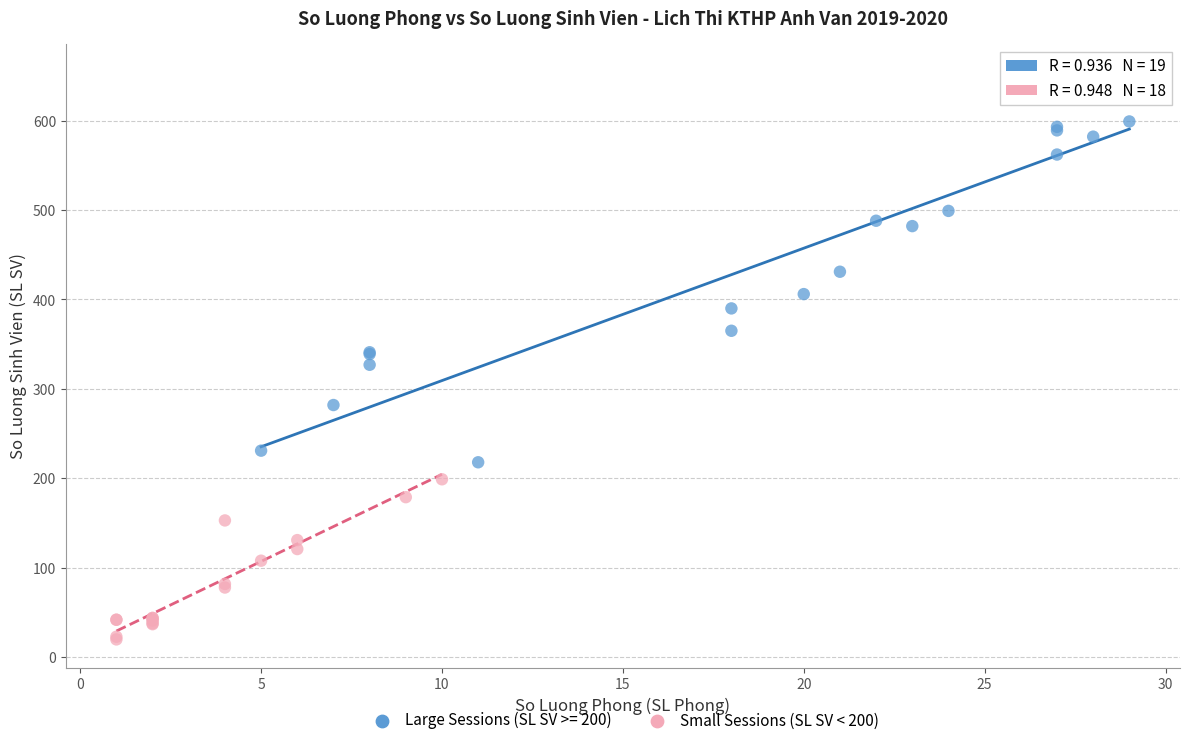

Which series reaches the minimum Y coordinate?

Small Sessions (SL SV < 200)